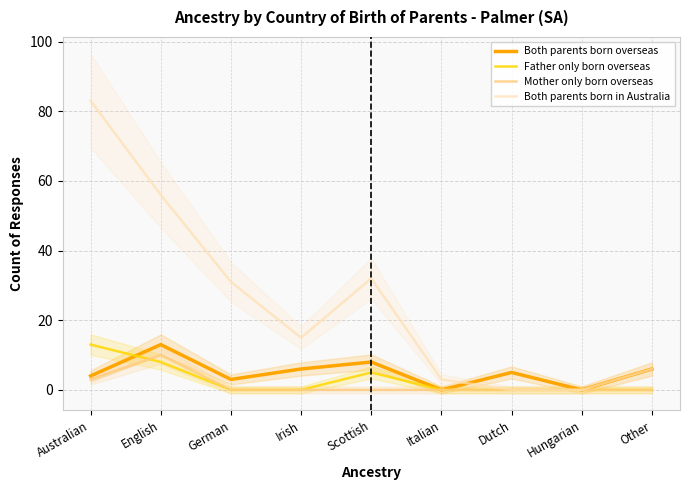

What is the difference between the maximum and minimum values in the Father only born overseas series?

13